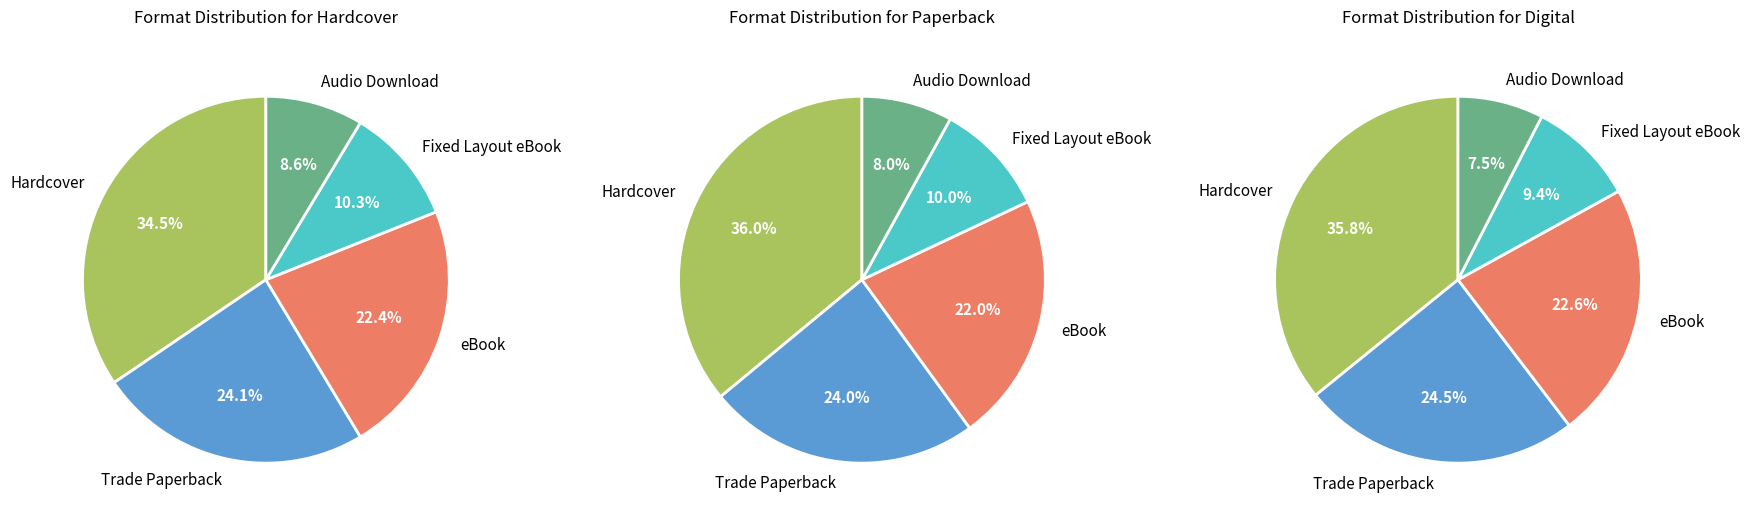

What is the ratio of the value at Fixed Layout eBook to the value at Hardcover?

0.3